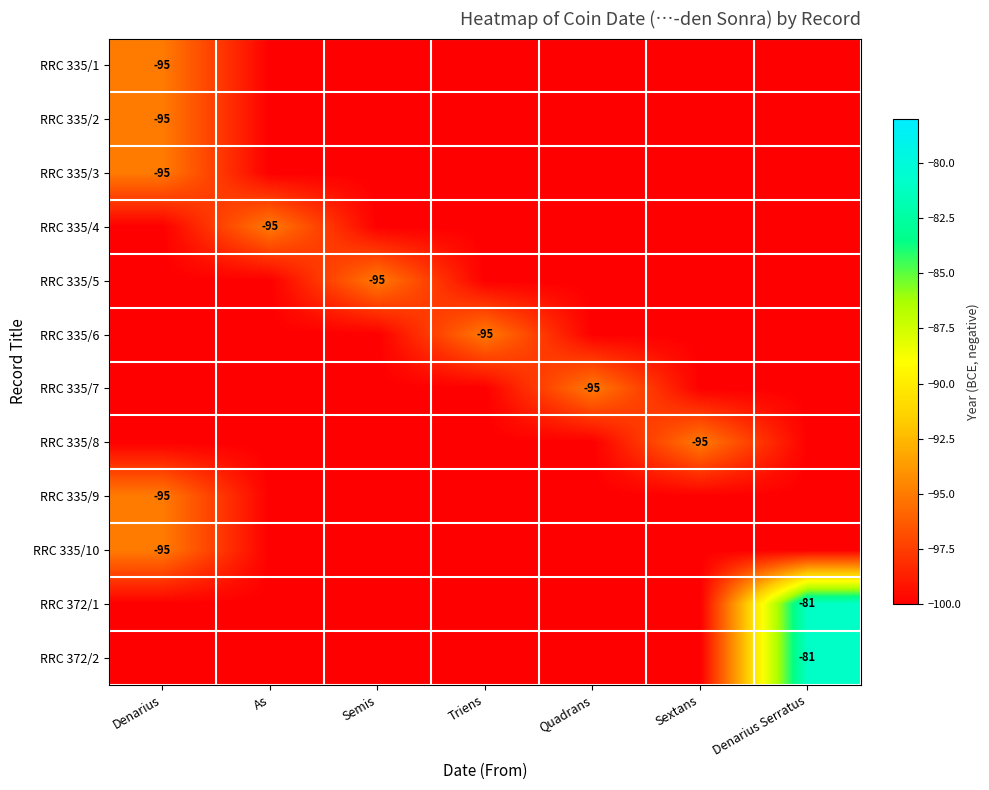

Is it true that RRC 335/6 equals -135 at Triens?

False